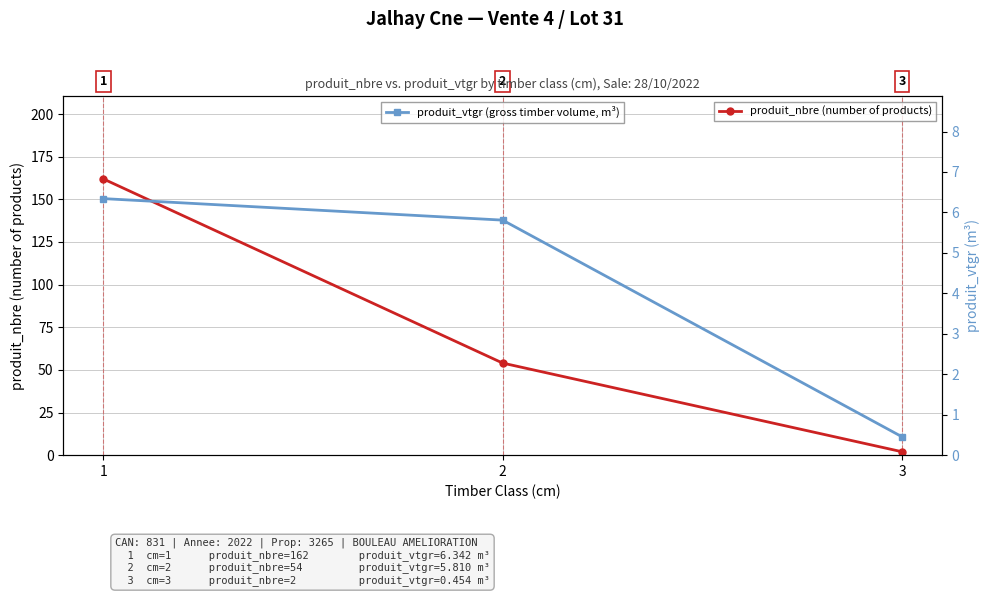

Reading left to right, transcribe all the data shown in this chart.

produit_nbre (number of products): 1=162.0	2=54.0	3=2.0
produit_vtgr (gross timber volume, m³): 1=6.3	2=5.8	3=0.5